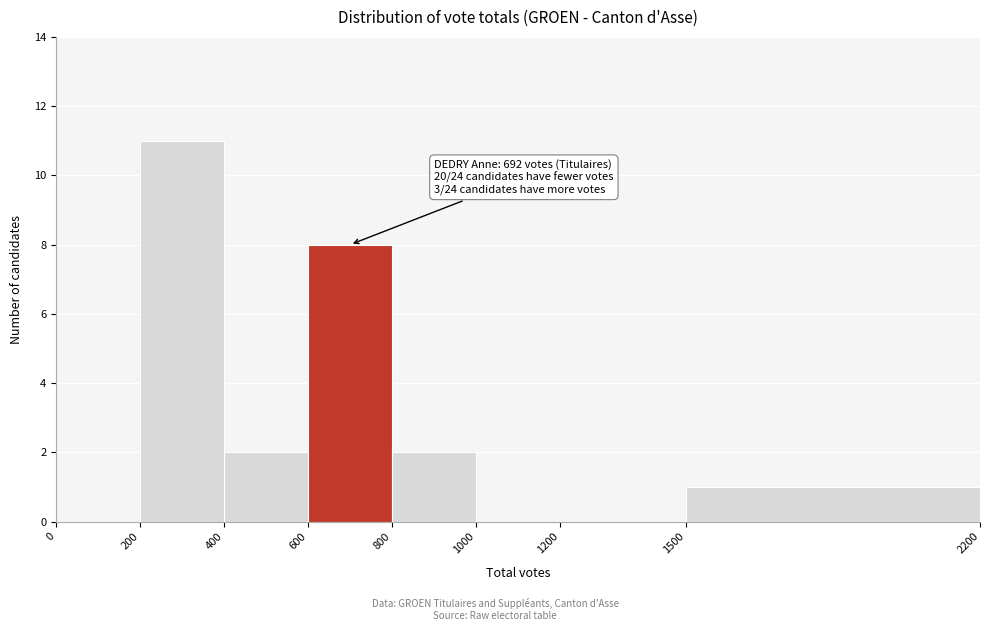

Which range on the x-axis has the tallest bar?

200 to 400